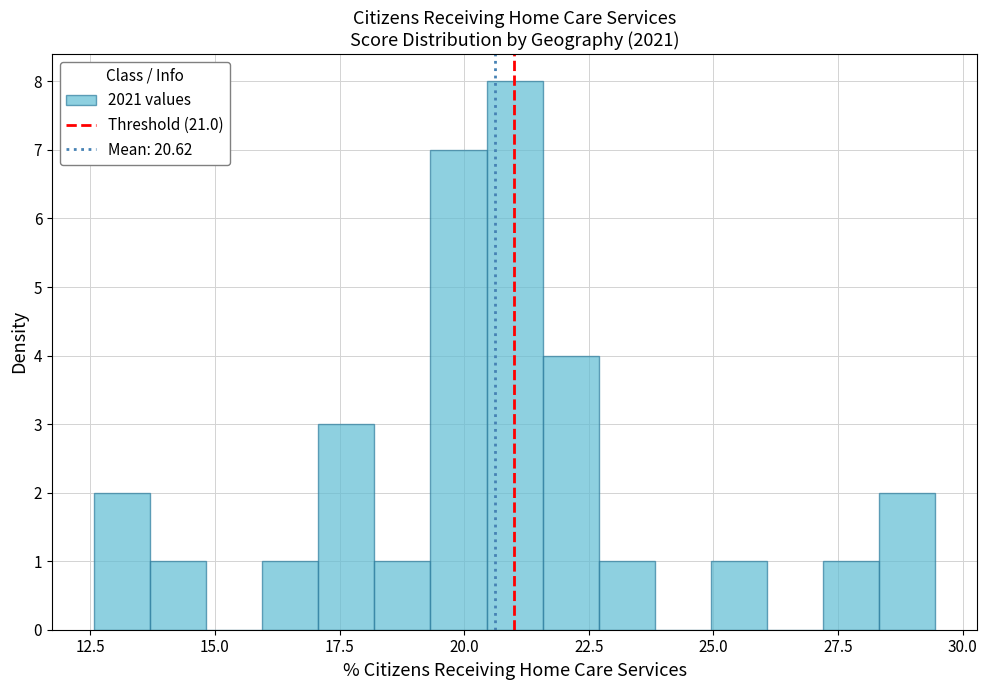

Around what value on the x-axis is the tallest bar? Give the approximate position of its centre, as read against the axis.

21.0